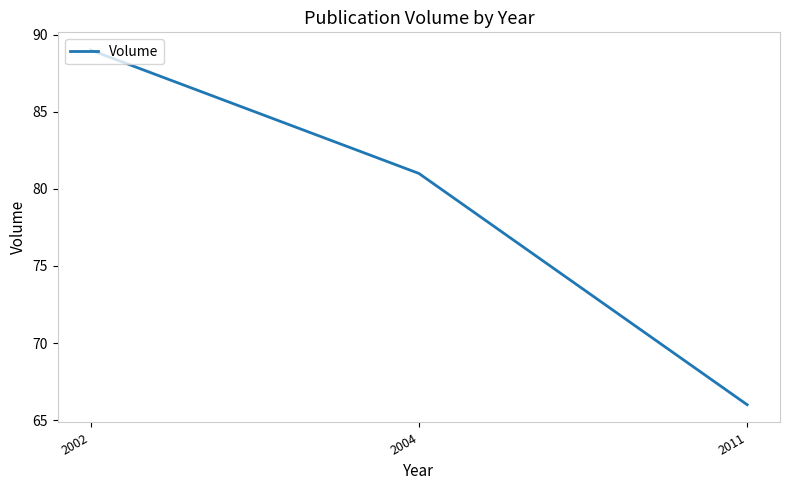

What is the sum of the values at 2011 and 2004?

147